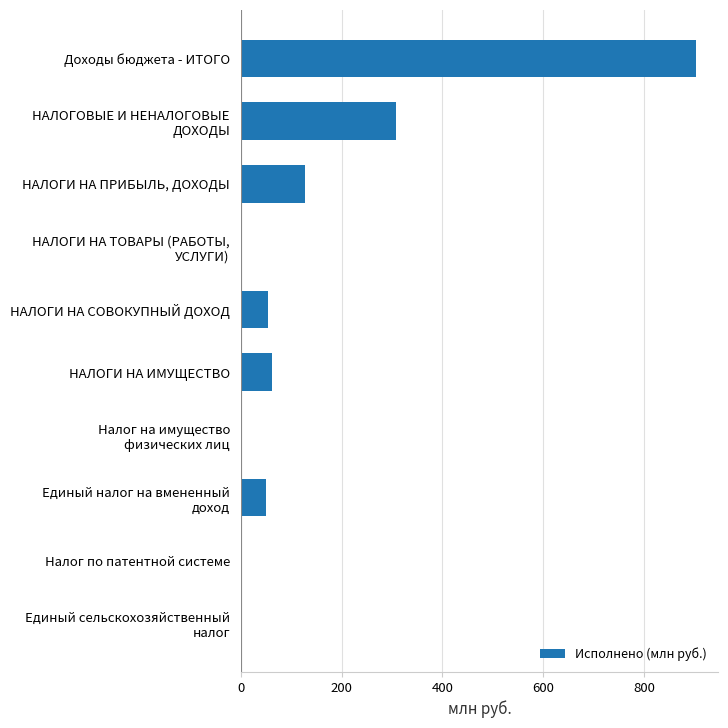

Which label corresponds to the largest value in the chart?

Доходы бюджета - ИТОГО